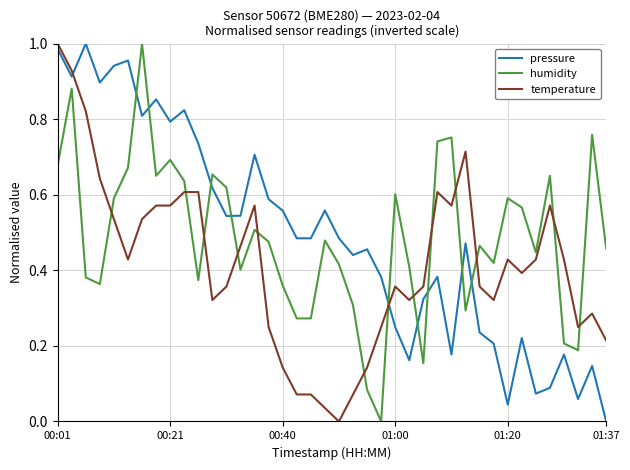

How many categories are shown in the chart?

40